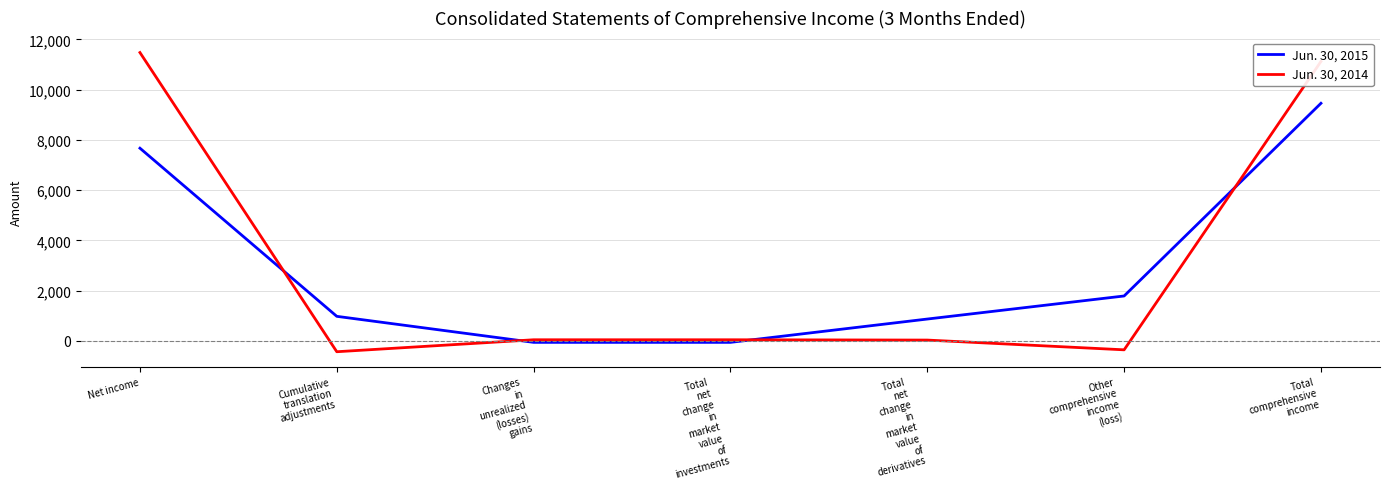

How many categories are shown in the chart?

7